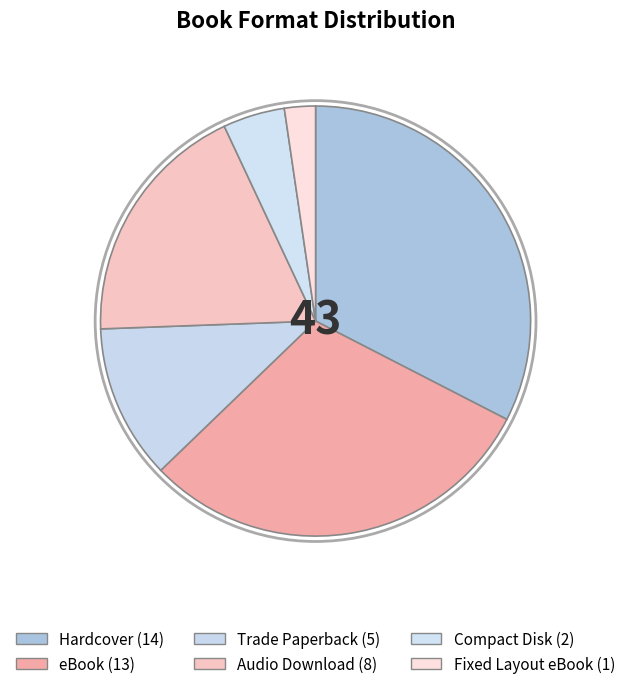

How many segments does this pie chart have?

6